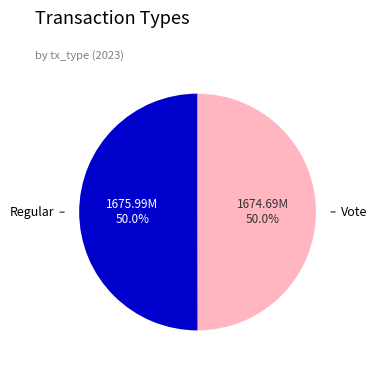

How many slices are in this pie chart?

2